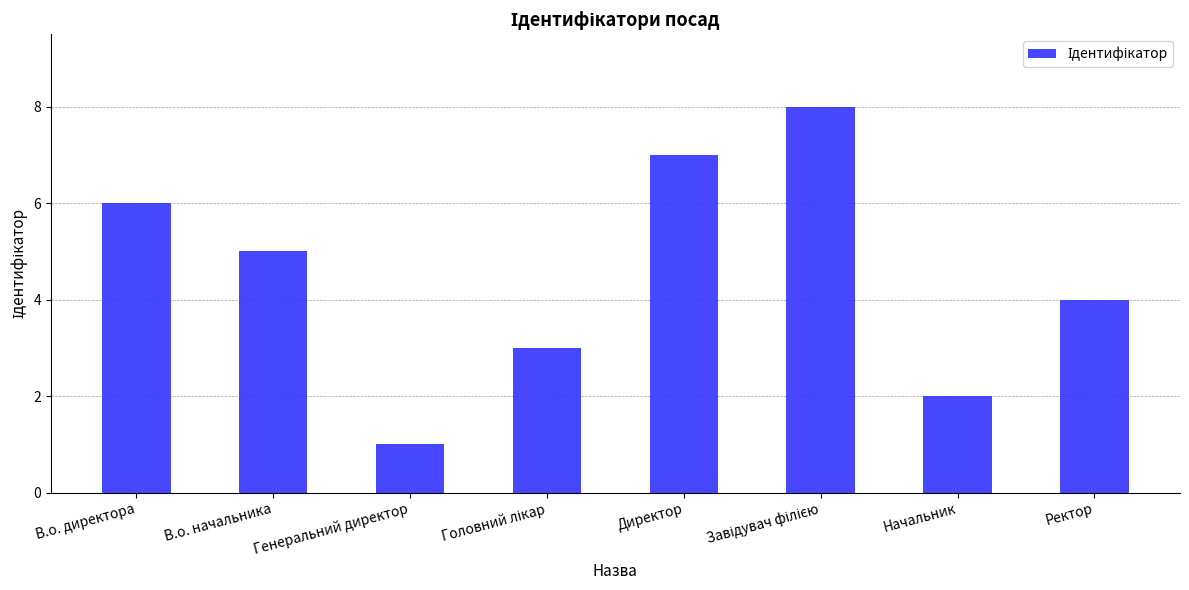

Does the chart contain any negative values?

No